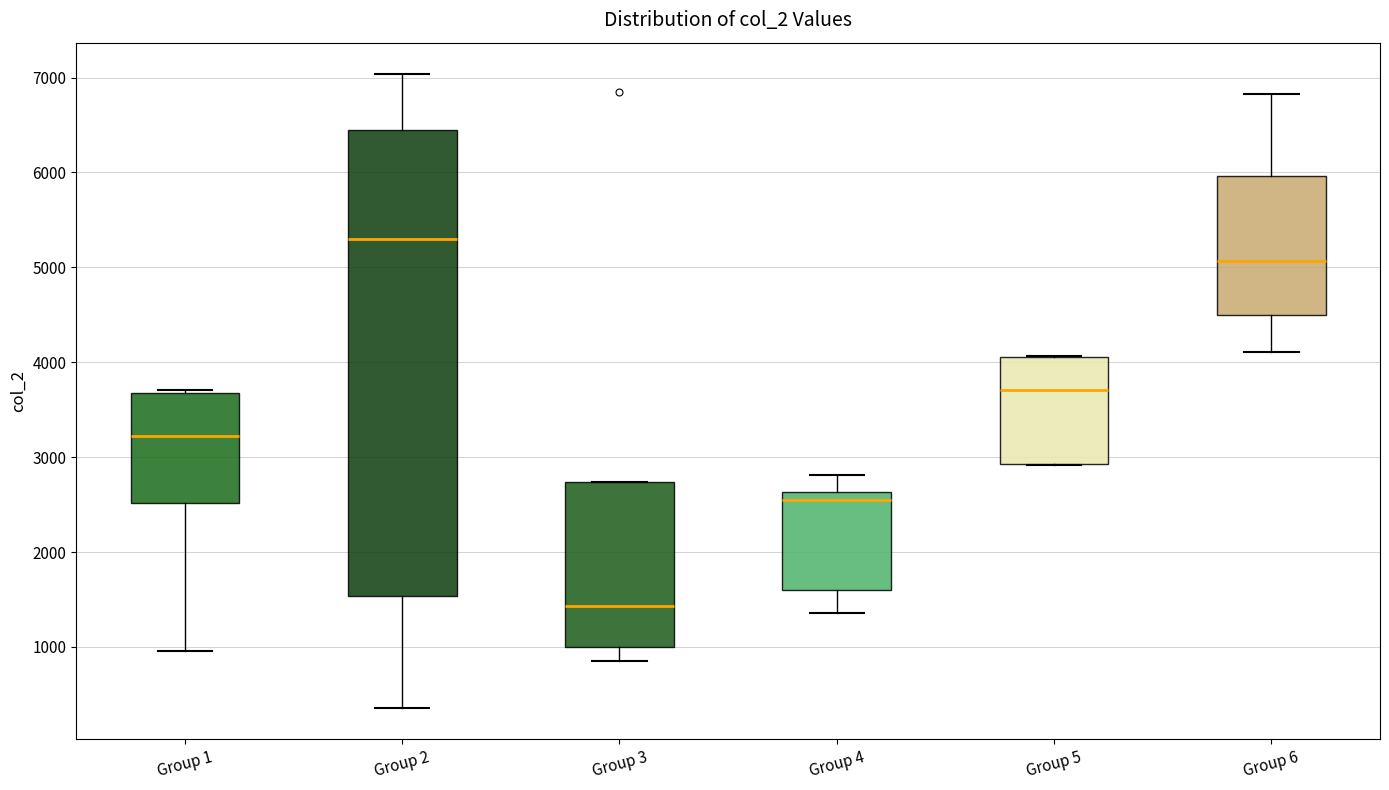

Which box has the lowest median line?

Group 3